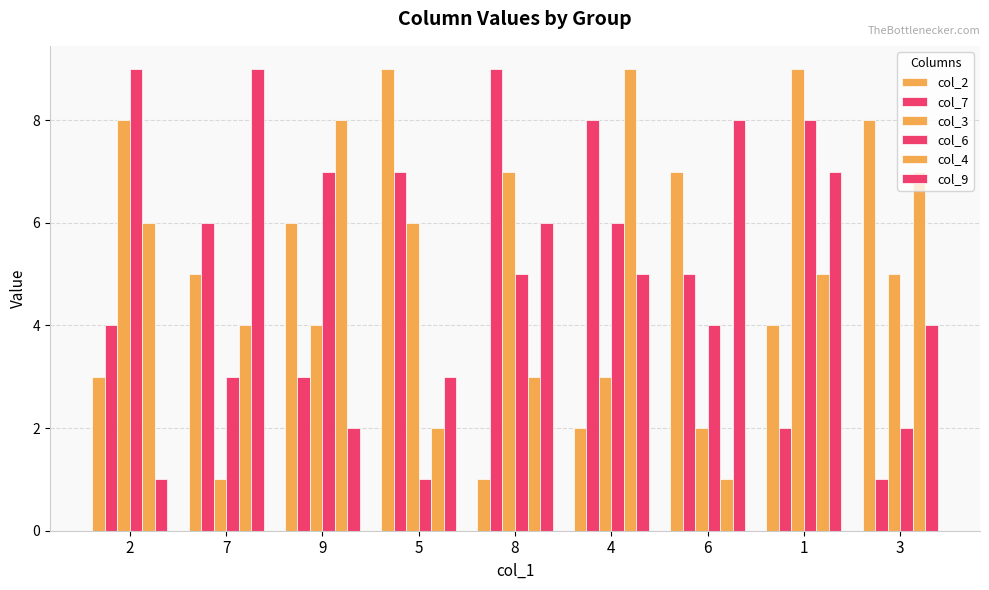

Is it true that col_4 equals 2 at 1?

False